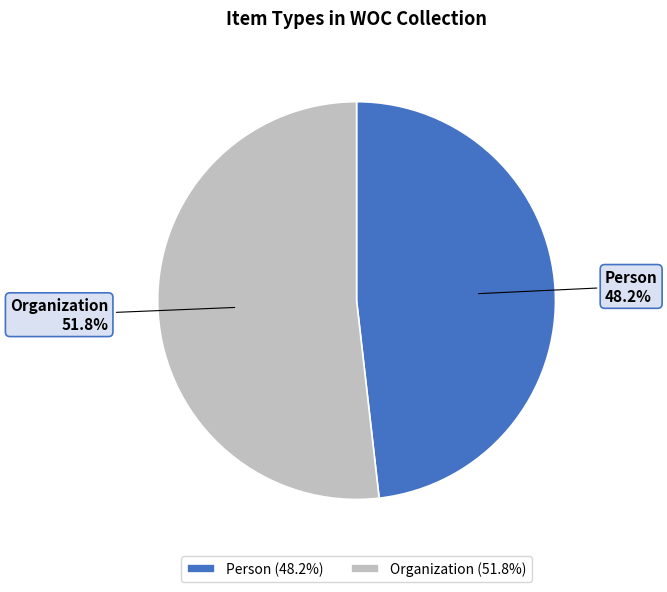

True or false: Person accounts for 56% of the total.

False